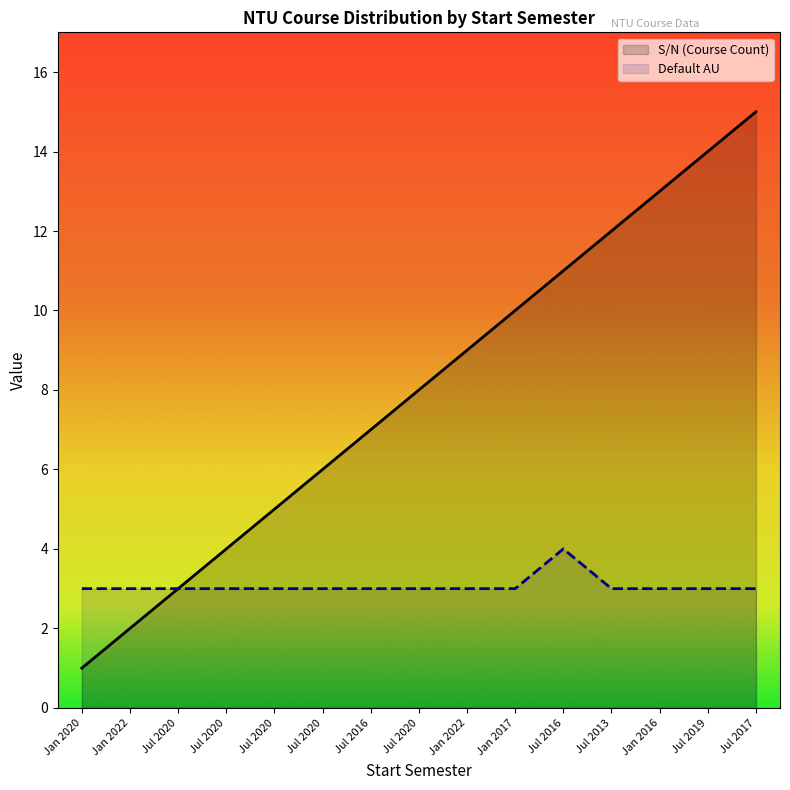

Reading right to left, transcribe all the data shown in this chart.

S/N (Course Count): Jul 2017=15	Jul 2019=14	Jan 2016=13	Jul 2013=12	Jul 2016=11	Jan 2017=10	Jan 2022=9	Jul 2020=8	Jul 2016=7	Jul 2020=6	Jul 2020=5	Jul 2020=4	Jul 2020=3	Jan 2022=2	Jan 2020=1
Default AU: Jul 2017=3	Jul 2019=3	Jan 2016=3	Jul 2013=3	Jul 2016=4	Jan 2017=3	Jan 2022=3	Jul 2020=3	Jul 2016=3	Jul 2020=3	Jul 2020=3	Jul 2020=3	Jul 2020=3	Jan 2022=3	Jan 2020=3